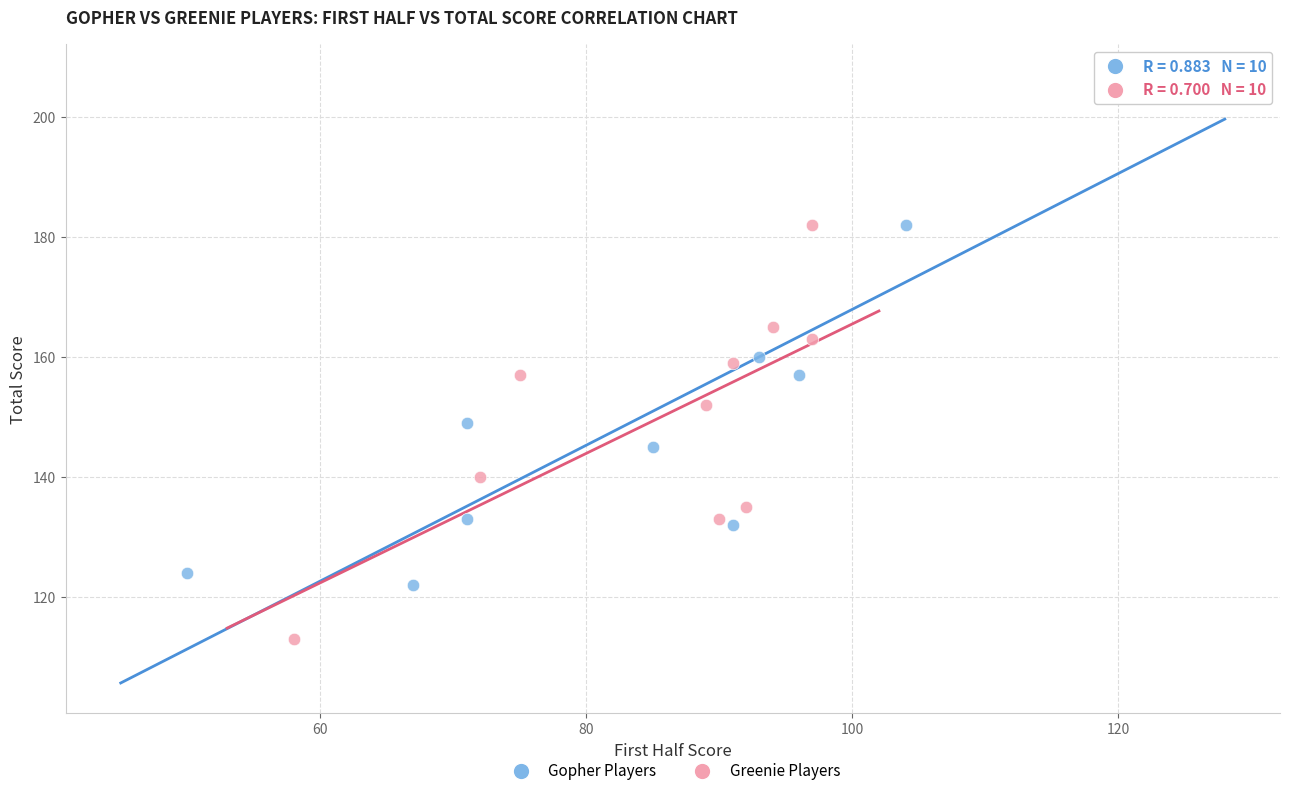

Which series has the widest spread of Y values?

Gopher Players